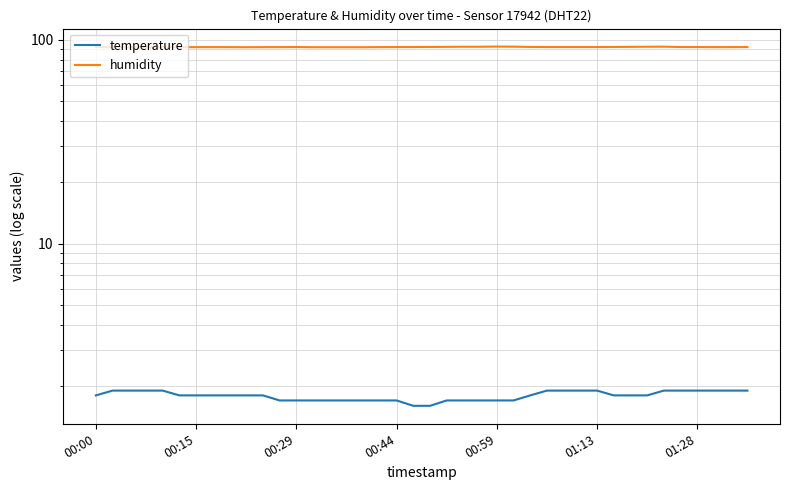

Rank the series by their maximum value, from highest to lowest.

humidity, temperature